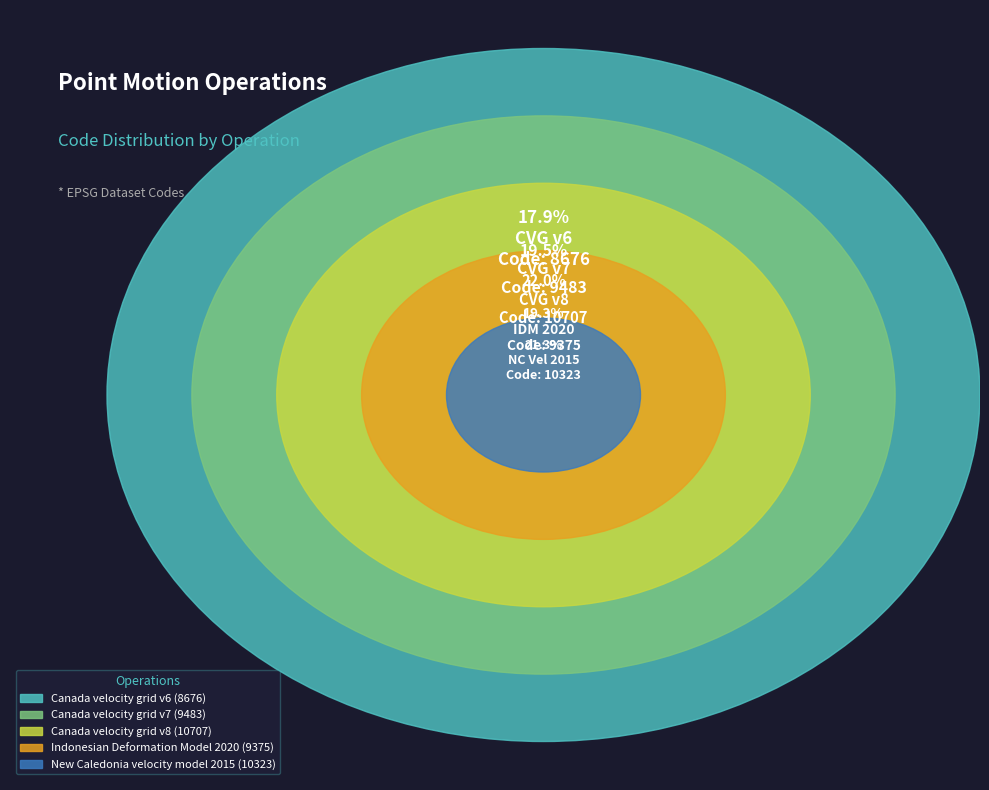

Rank the categories by value from highest to lowest.

Canada velocity grid v8, New Caledonia velocity model 2015, Canada velocity grid v7, Indonesian Deformation Model 2020, Canada velocity grid v6